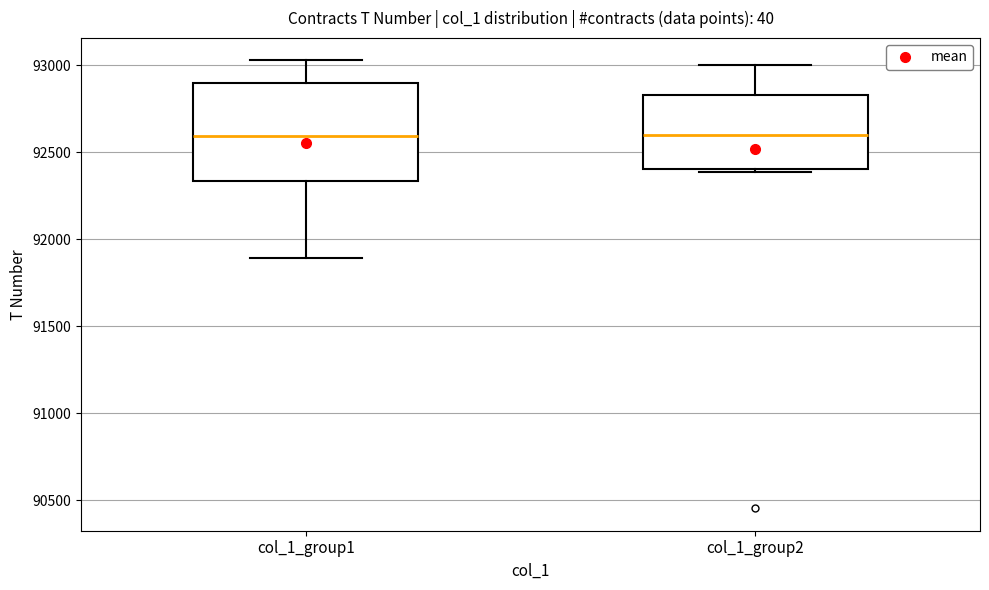

Reading left to right, transcribe this box plot: for each box, give where its median line is, the range the box spans, and where its two whiskers end, as read against the y-axis. The values are not printed on the chart, so give them approximately, as read against the axis.

col_1_group1: median 92600, box 92350 to 92900, whiskers 91900 to 93050
col_1_group2: median 92600, box 92400 to 92850, whiskers 92400 (just below the box's lower edge) to 93000